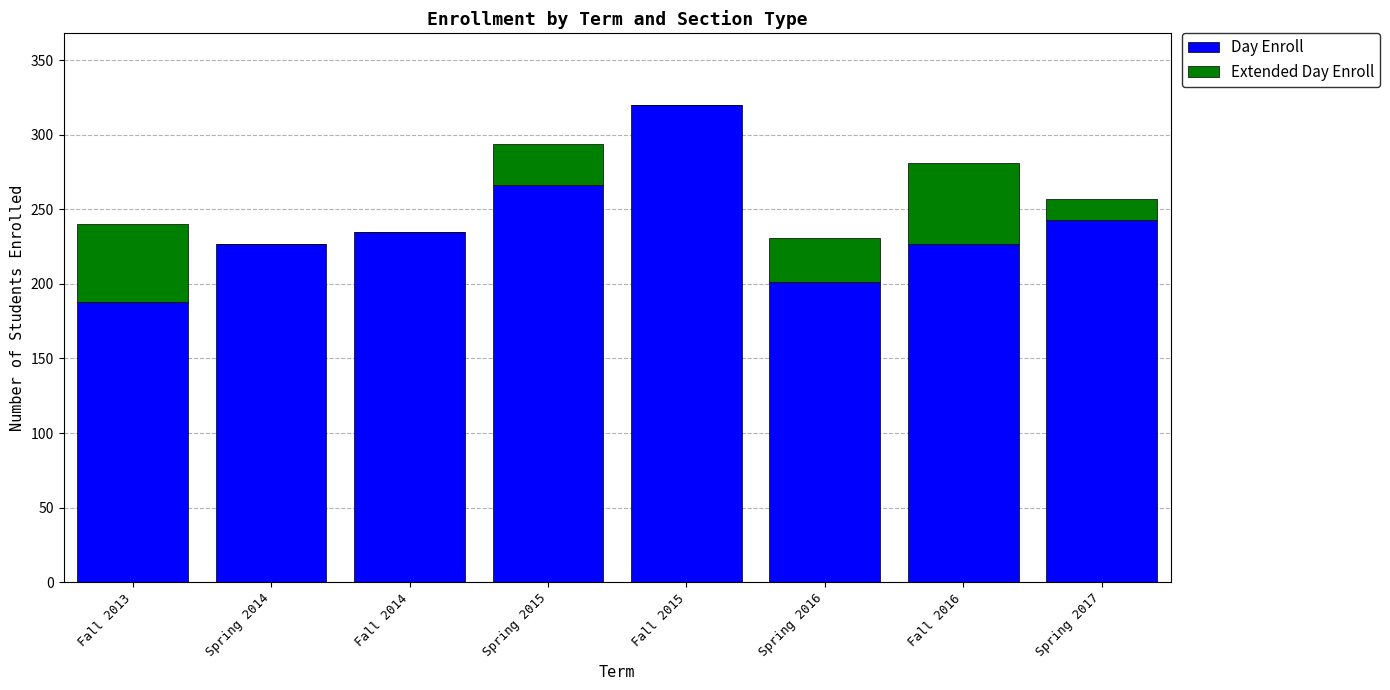

What are all the series names shown in the legend?

Day Enroll, Extended Day Enroll